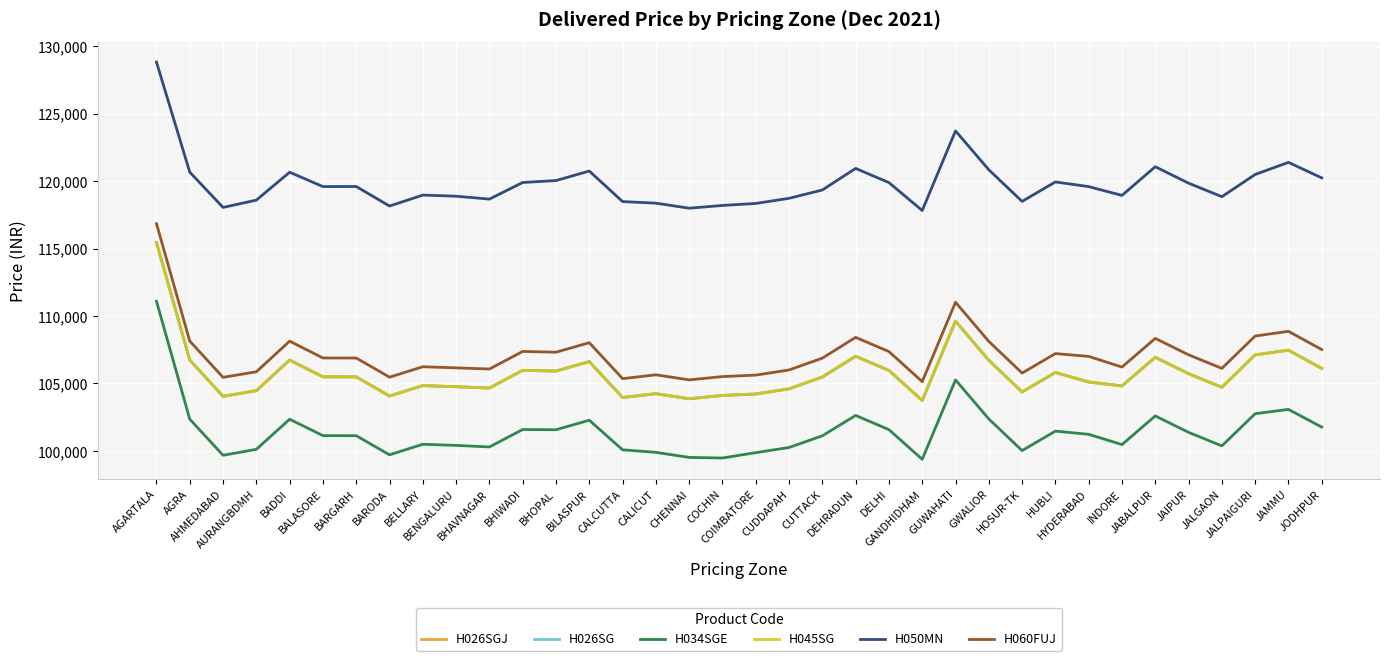

What position from the left is CALCUTTA?

15